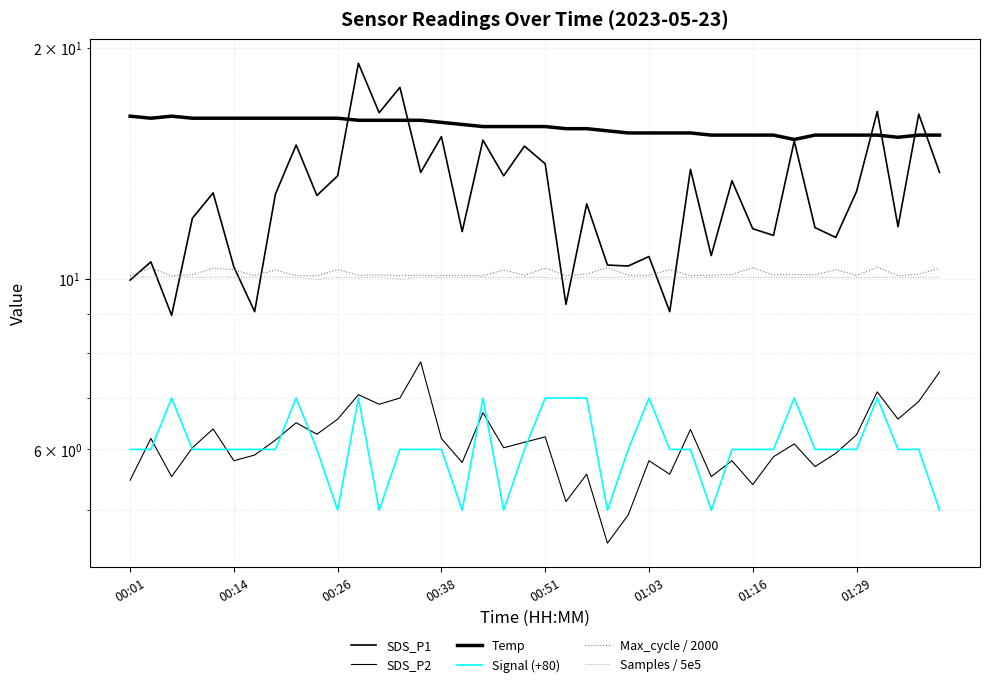

Where is SDS_P2 nearest to the value 6?

00:38